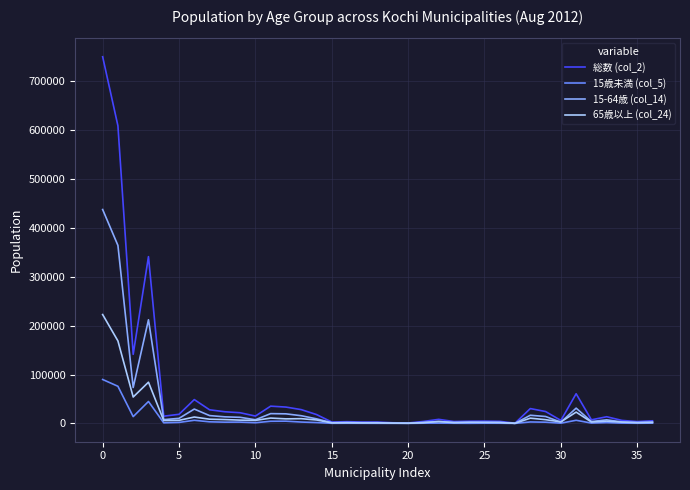

Which series has the widest spread of values?

総数 (col_2)